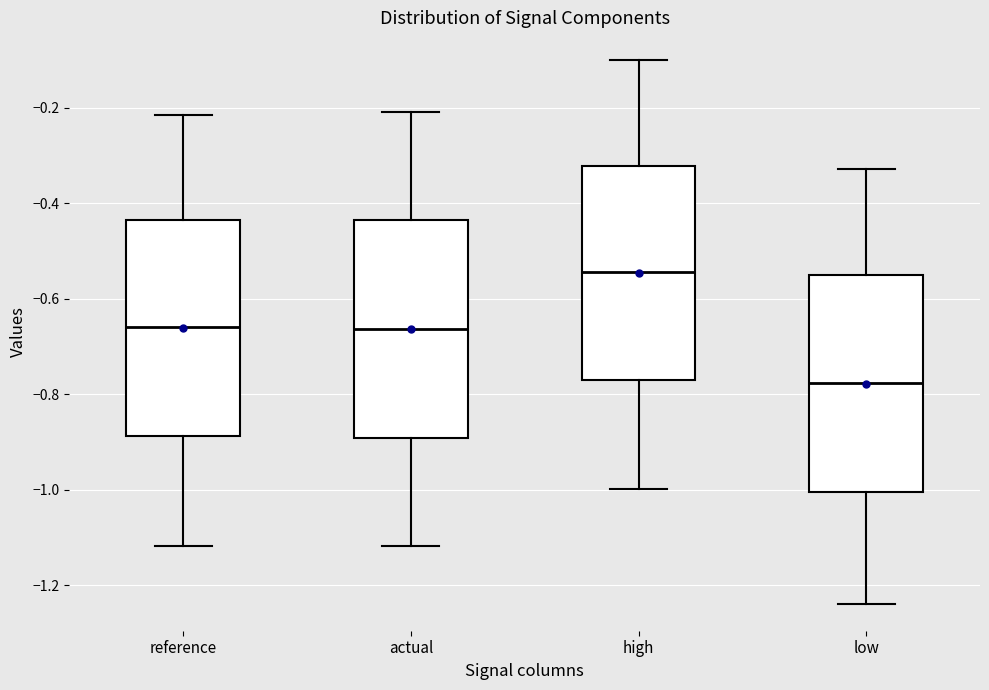

Where does the lower whisker of the box for high end on the y-axis? The values are not printed on the chart, so give them approximately, as read against the axis.

-1.00